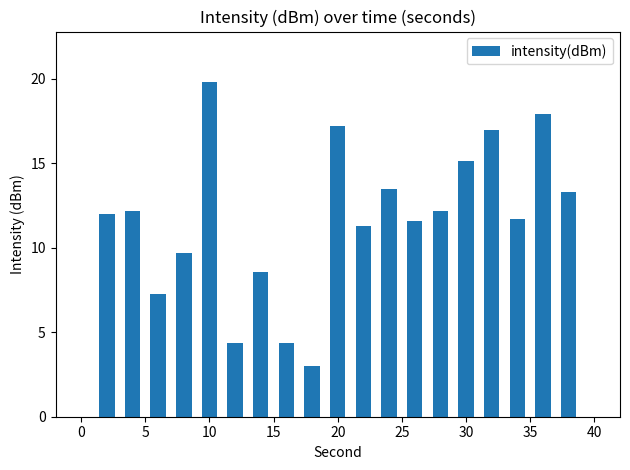

Are the bars horizontal?

No